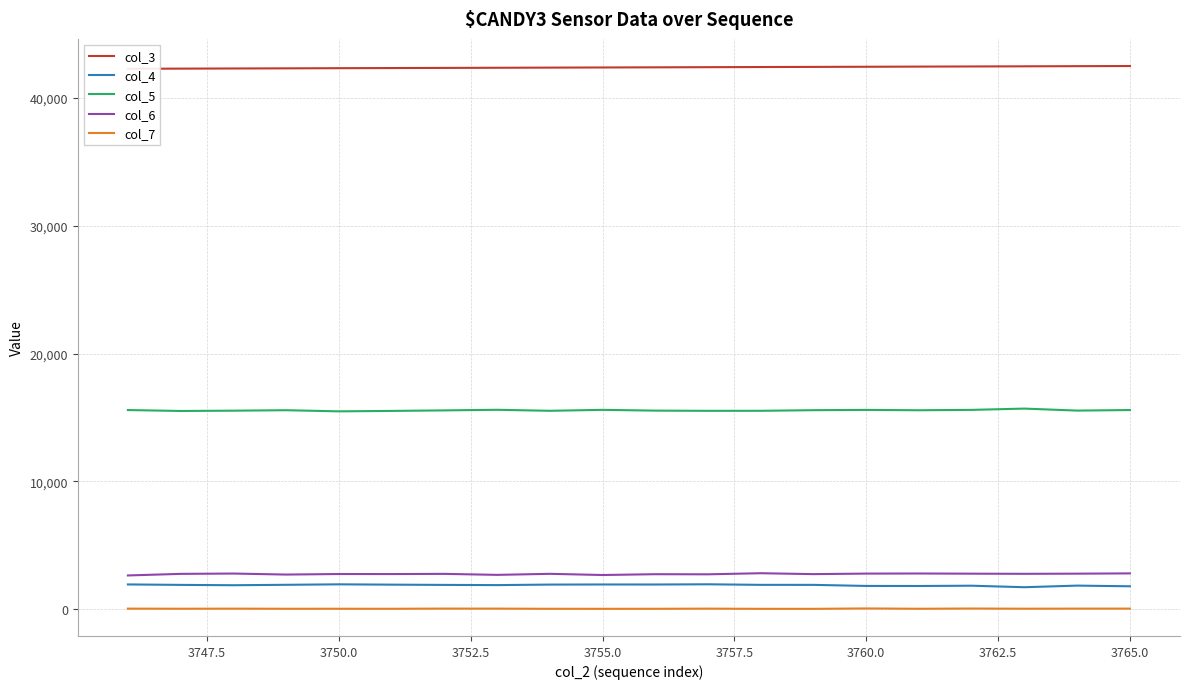

True or false: col_4 and col_3 intersect in this chart.

False